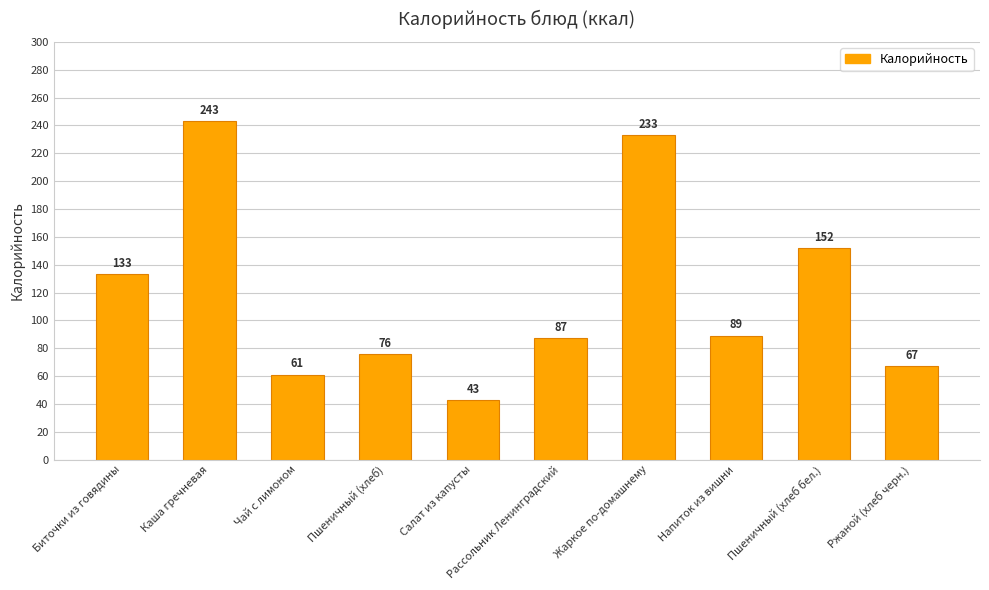

Is it true that the value at Салат из капусты is 43?

True